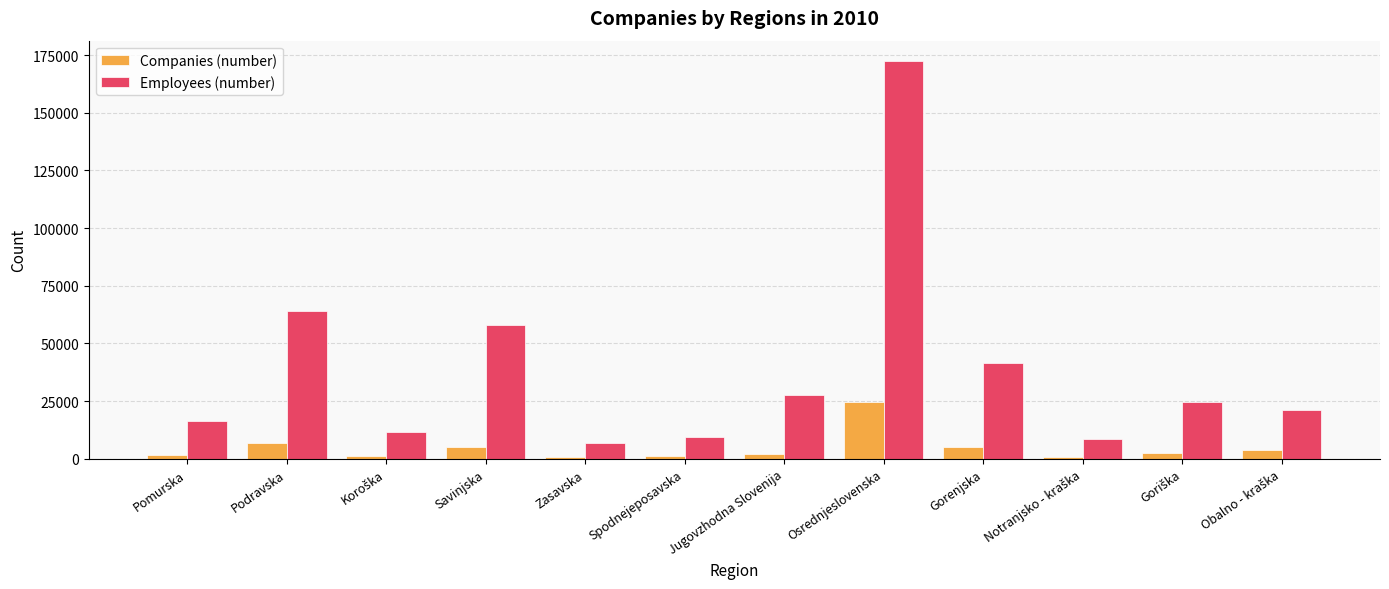

List the series in order of their peak value, highest first.

Employees (number), Companies (number)